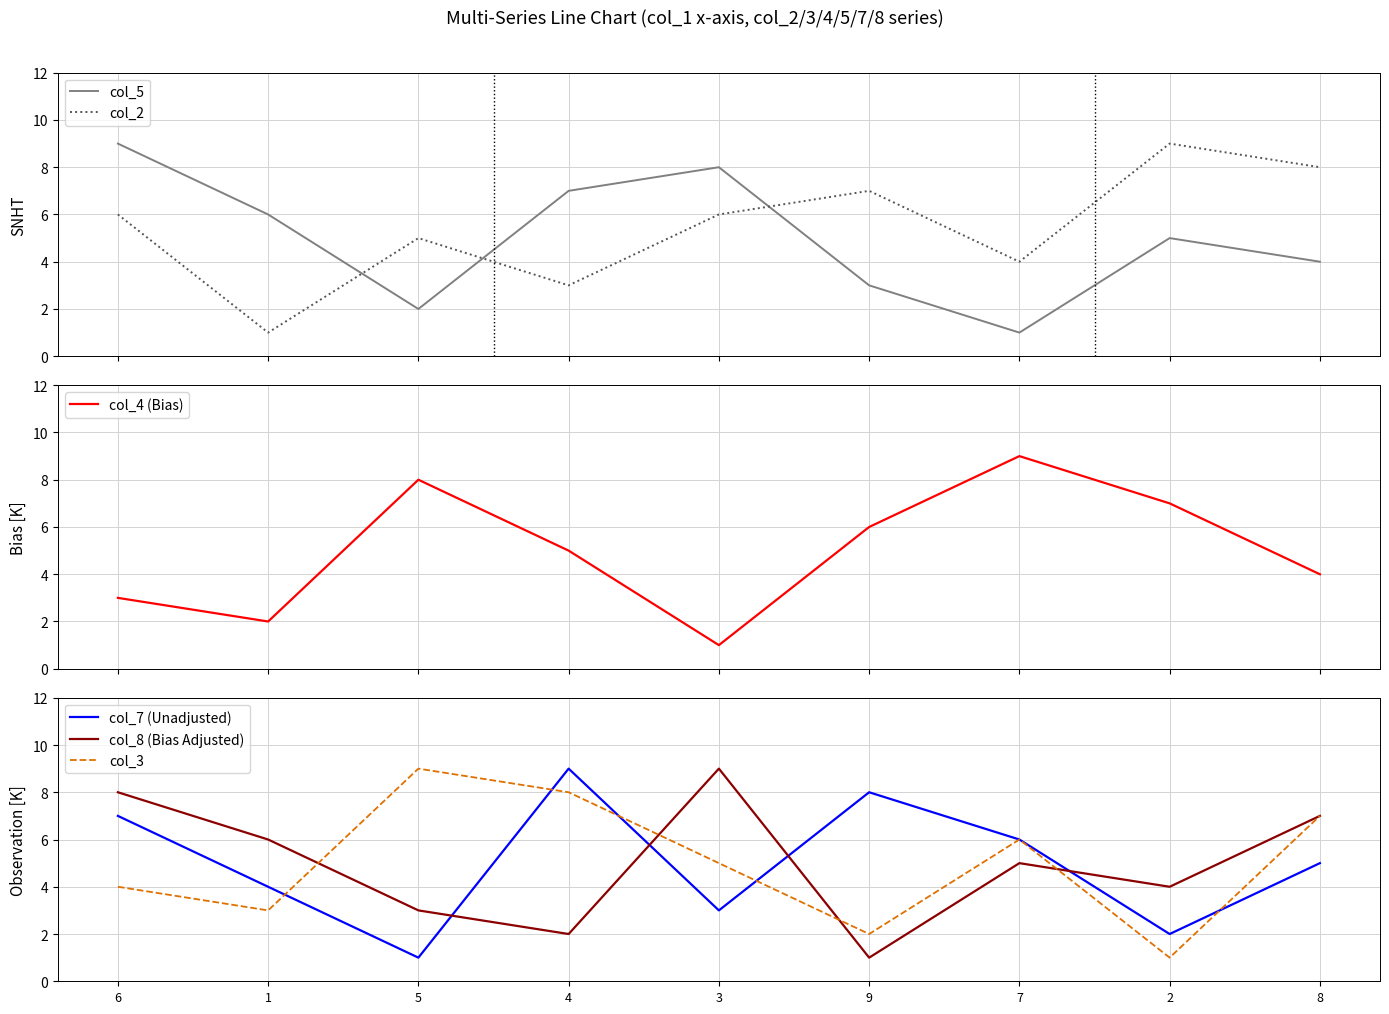

How many lines are shown in the chart?

6